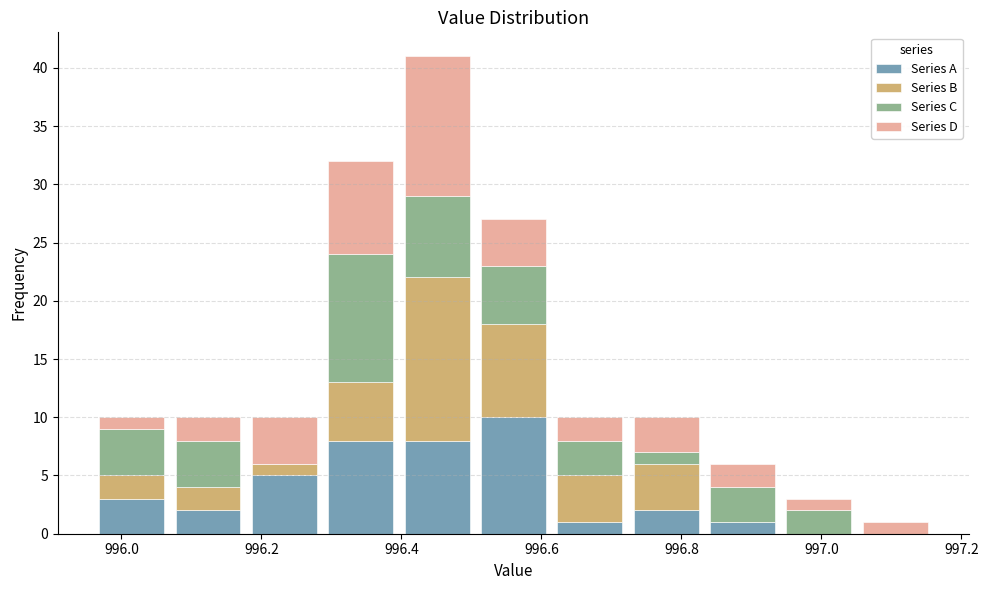

What is the total height of the stacked bar covering 996.62 to 996.72 on the x-axis? Neither the bar edges nor the heights are printed on the chart, so give them approximately, as read against the axes.

10